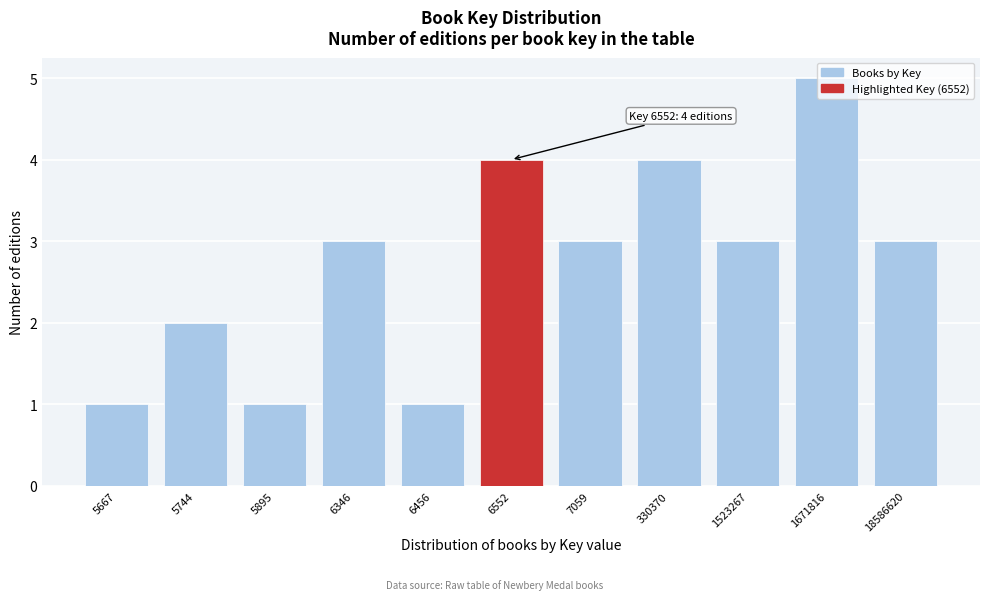

What is the greatest value displayed?

5